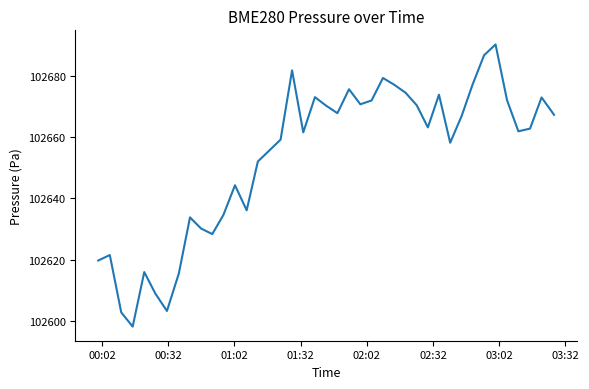

What is the difference between the second highest and second lowest values?

84.3